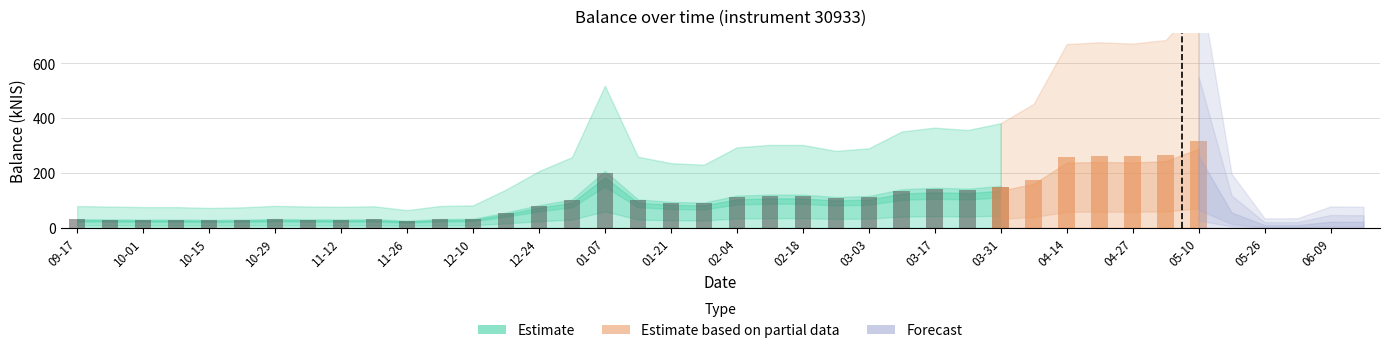

List the labels in order of value, largest first.

2016-05-10, 2016-05-05, 2016-04-21, 2016-04-27, 2016-04-14, 2016-01-07, 2016-04-07, 2016-03-31, 2016-03-17, 2016-03-23, 2016-03-10, 2016-02-11, 2016-02-18, 2016-02-04, 2016-03-03, 2016-02-25, 2016-01-14, 2015-12-31, 2016-01-21, 2016-01-28, 2015-12-24, 2016-05-19, 2015-12-17, 2015-12-10, 2015-10-29, 2015-12-03, 2015-09-17, 2015-11-19, 2015-11-05, 2015-09-24, 2015-11-12, 2015-10-01, 2015-10-08, 2015-10-22, 2015-10-15, 2016-06-09, 2016-06-16, 2015-11-26, 2016-06-02, 2016-05-26